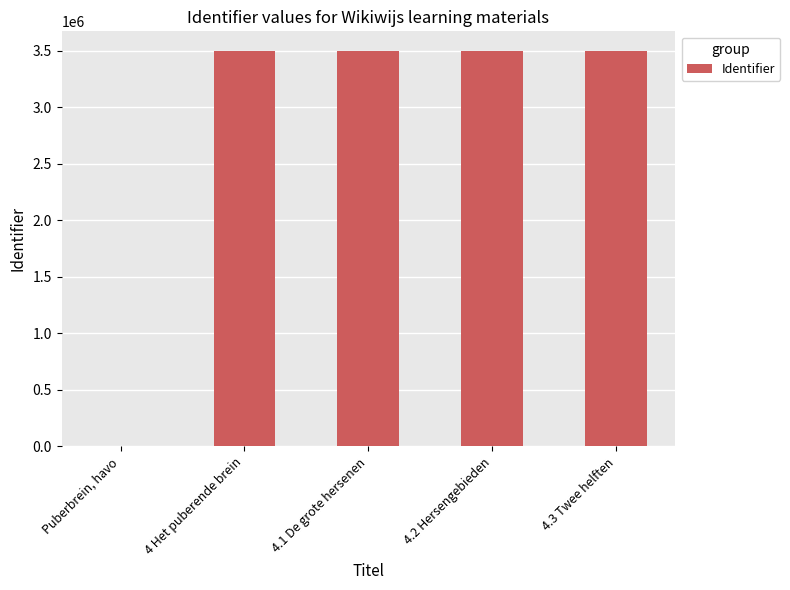

What is the change in value from Puberbrein, havo to 4.1 De grote hersenen?

+3496048